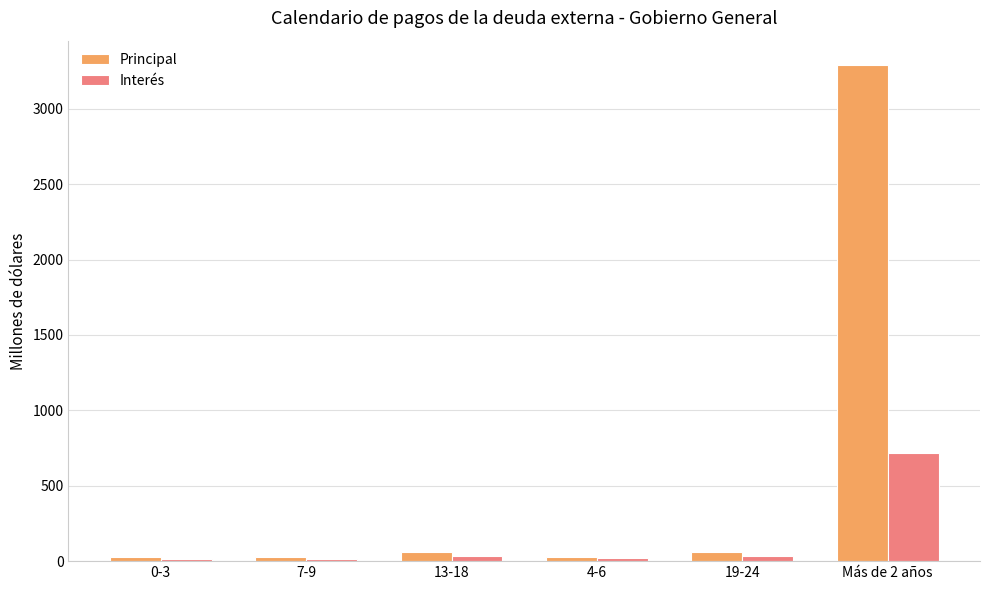

What are all the series names shown in the legend?

Principal, Interés